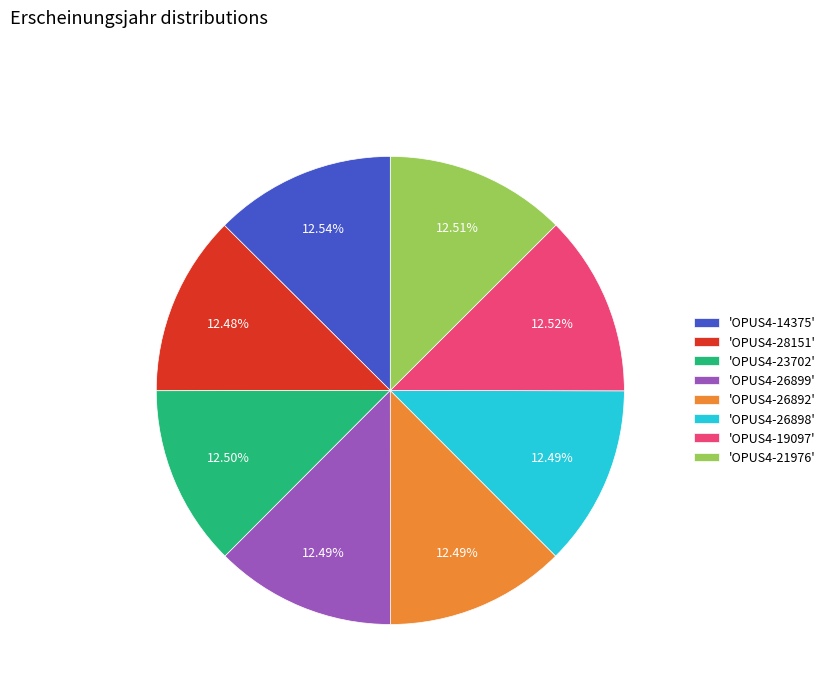

How many slices are in this pie chart?

8